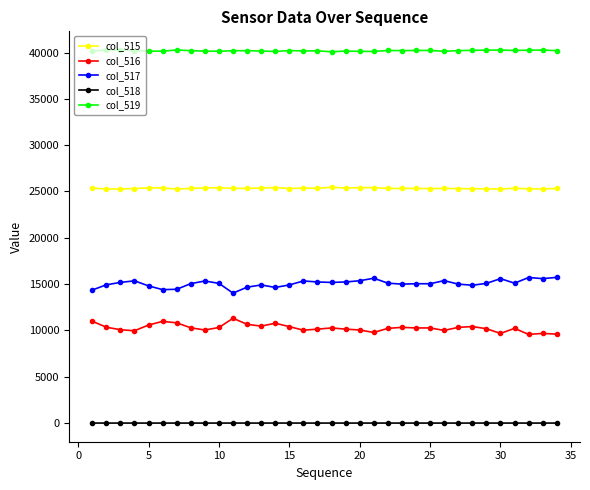

List the series in order of their peak value, lowest first.

col_518, col_516, col_517, col_515, col_519